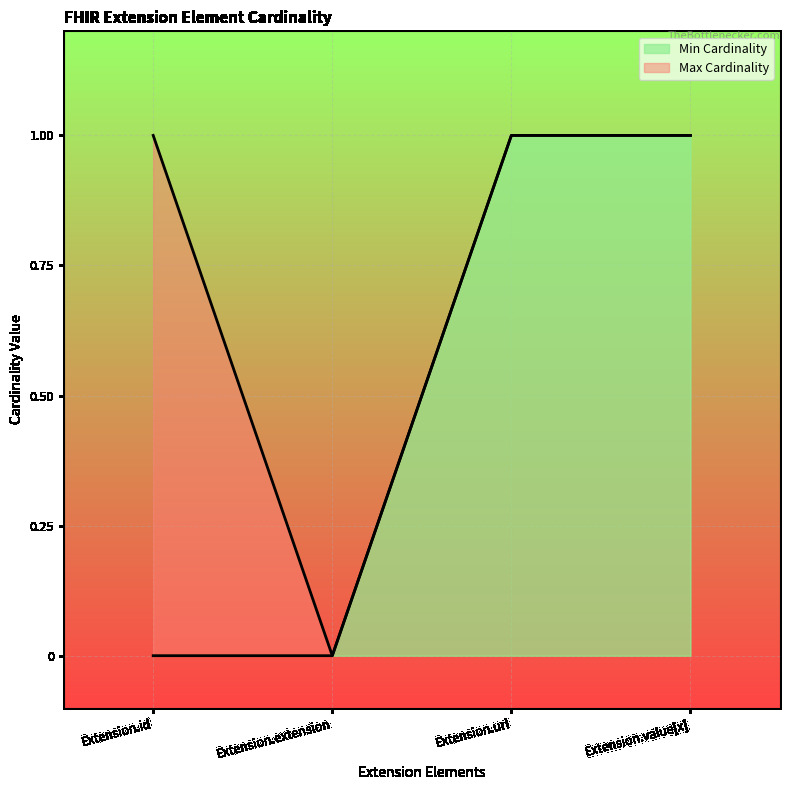

How many lines are shown in the chart?

2